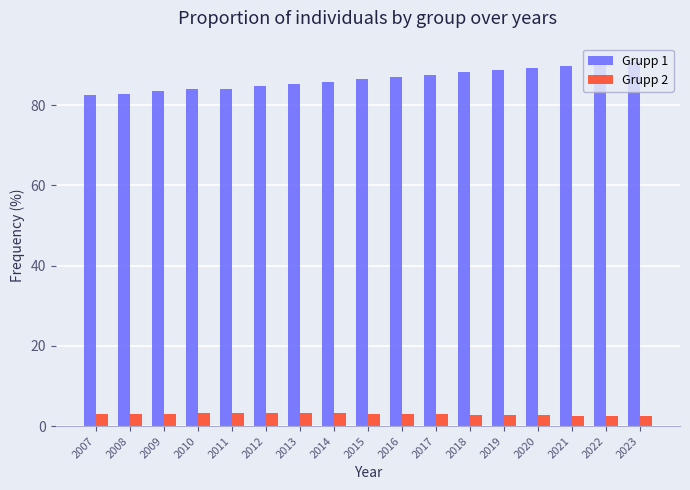

What is the difference between the Grupp 2 values at 2010 and 2008?

0.1